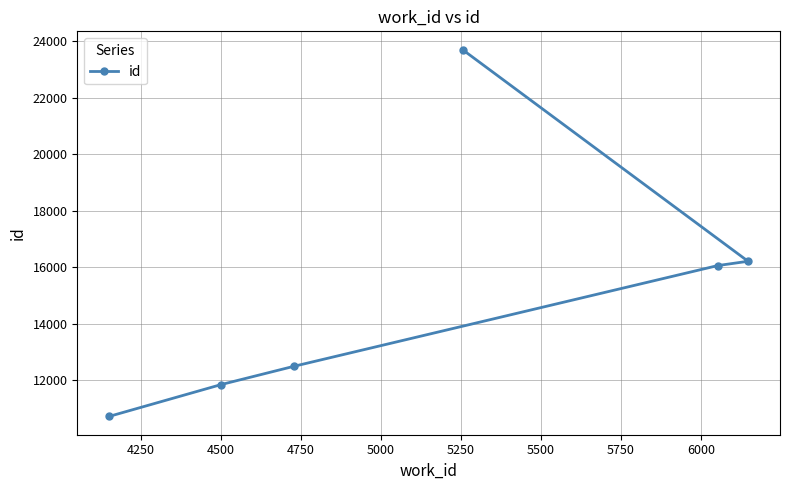

What is the maximum value shown in the chart?

23699